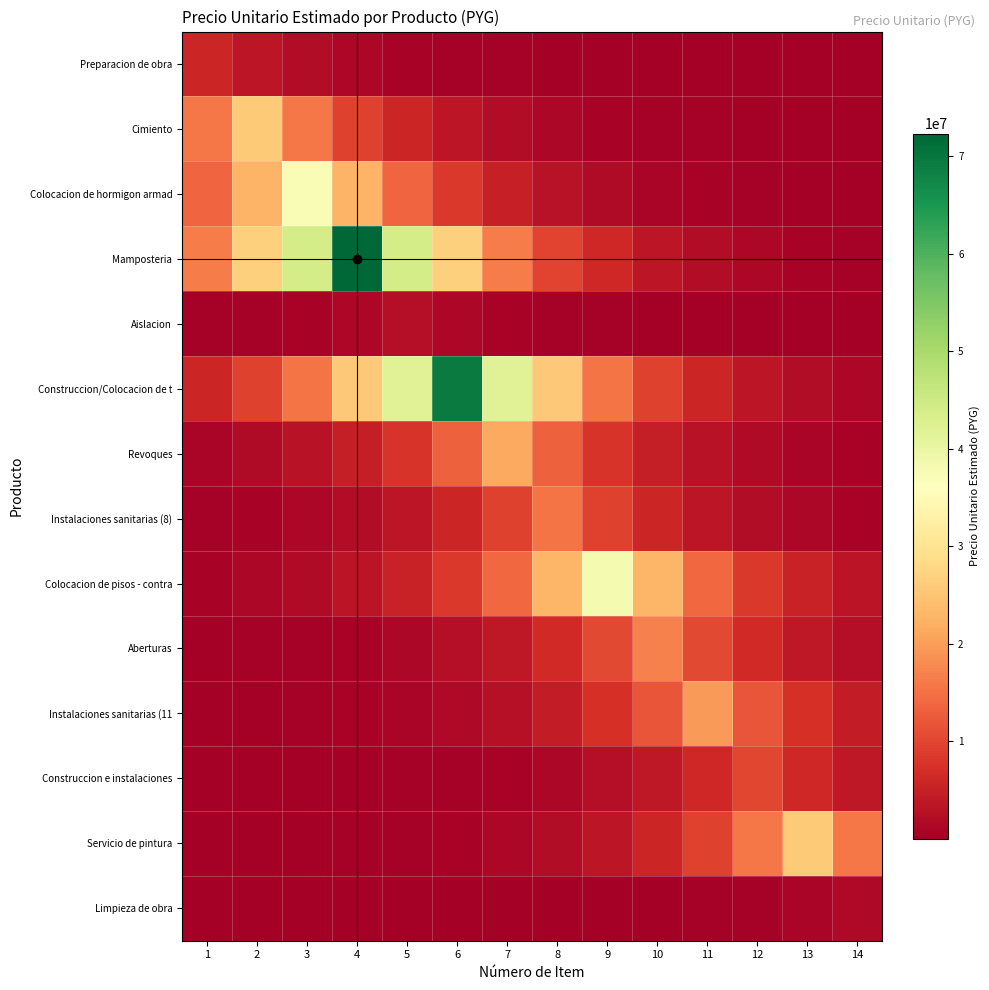

What is the total value across all series at 12?

62183394.1